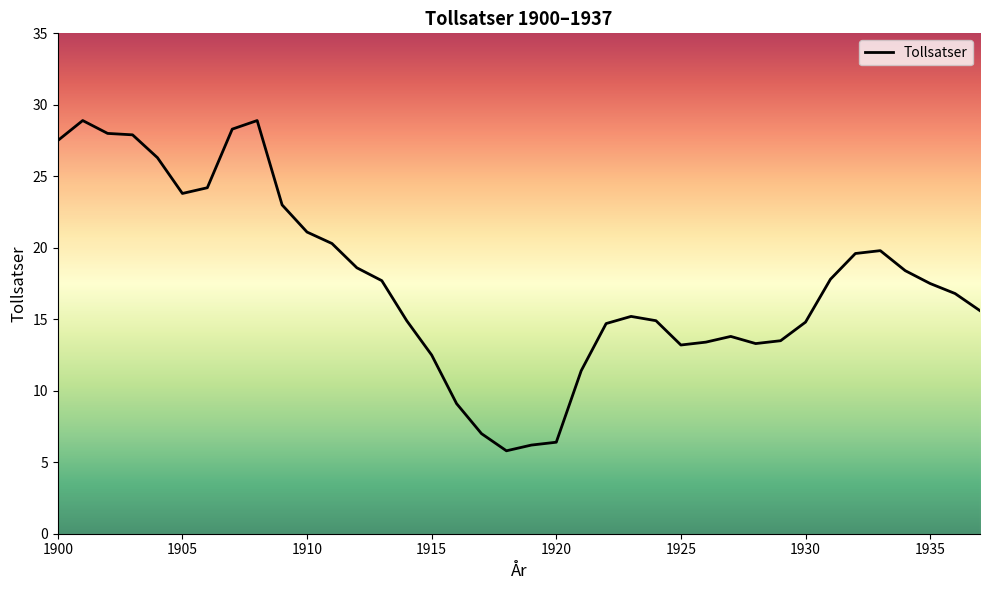

What is the maximum value shown in the chart?

28.9